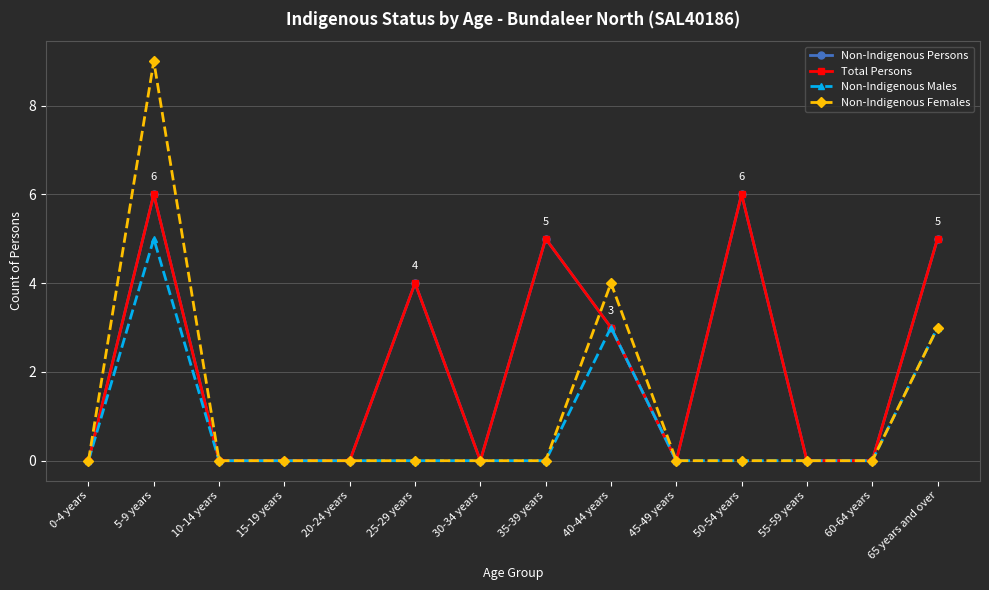

At which category does Non-Indigenous Persons reach its first local peak?

5-9 years